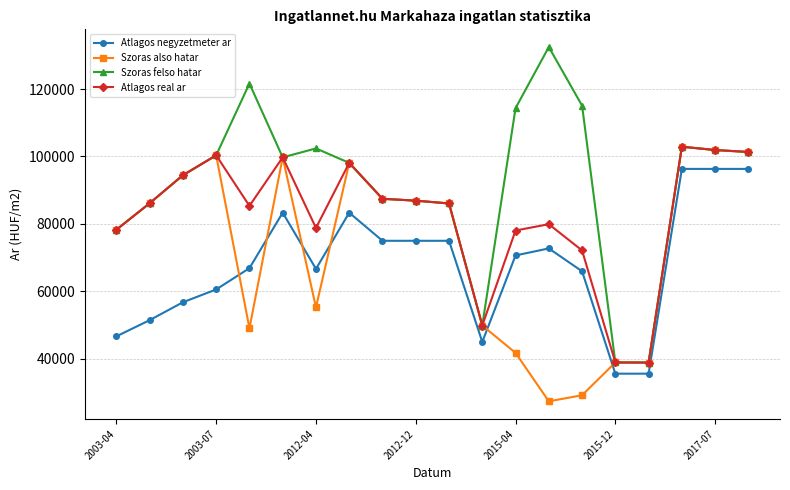

What is the value of the Szoras felso hatar point at the 20th from the left?

101330